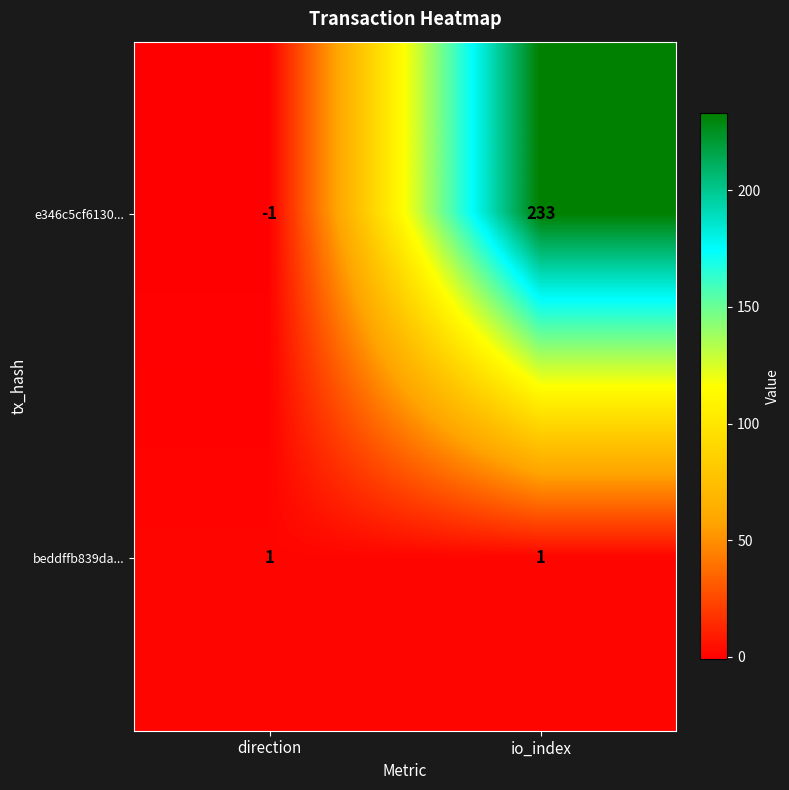

Rank the series by their maximum value, from lowest to highest.

beddffb839da..., e346c5cf6130...